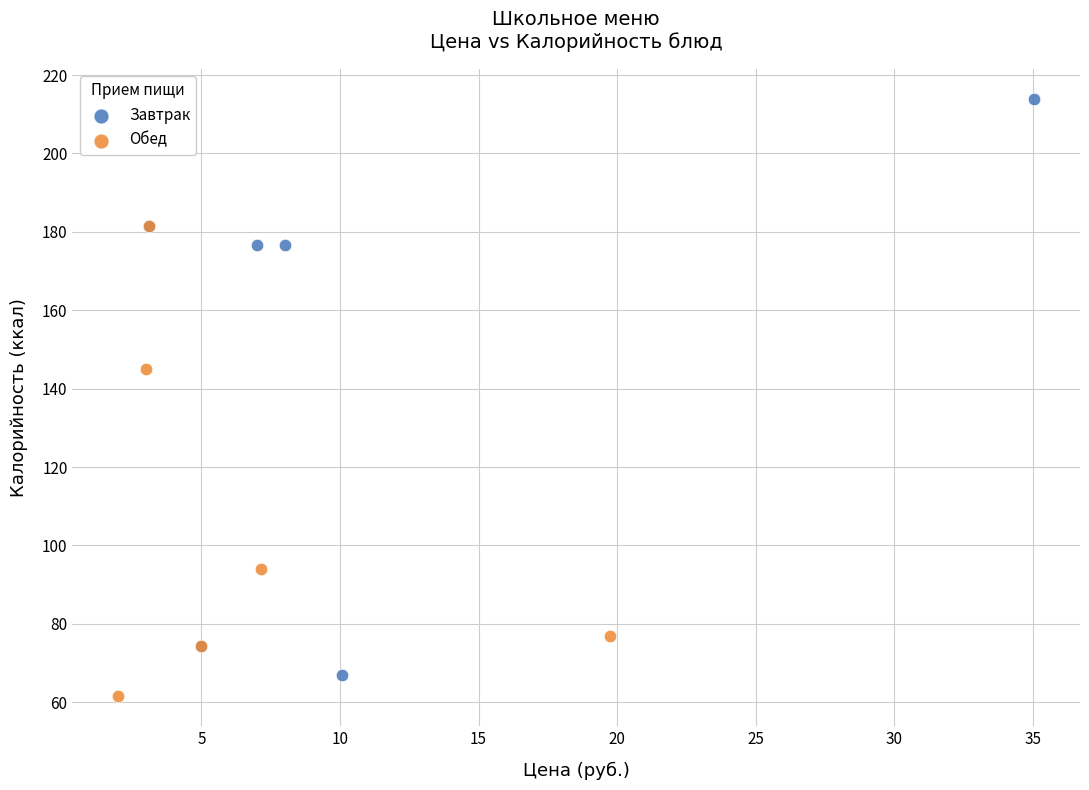

What are all the series names shown in the legend?

Завтрак, Обед